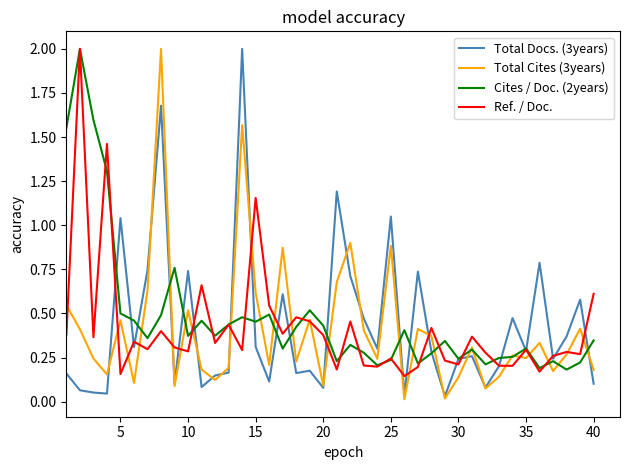

What is the greatest value displayed?

2.0